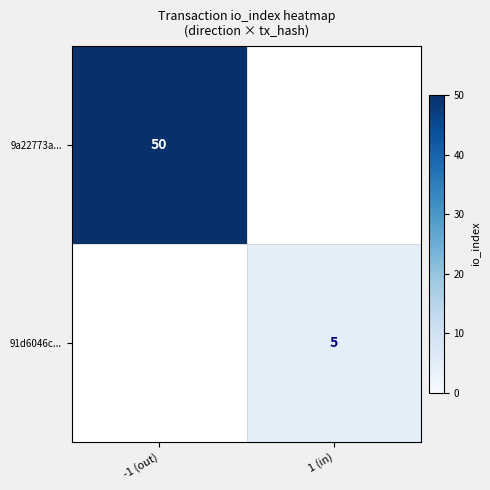

The value of 91d6046c... at 1 (in) is 1. True or false?

False